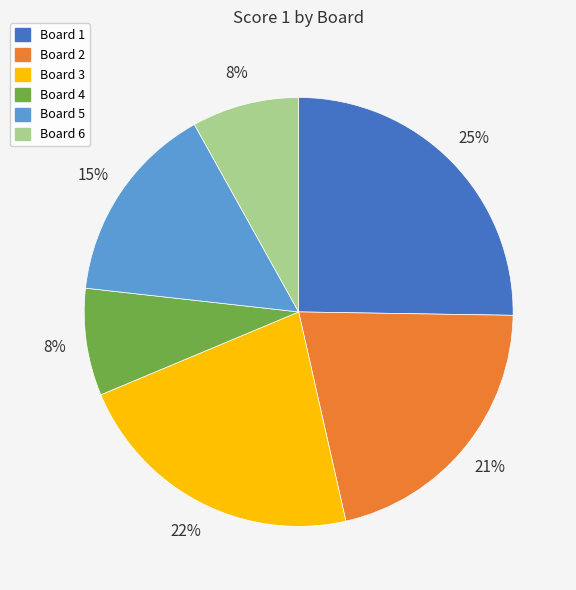

True or false: Board 6 accounts for 8% of the total.

True